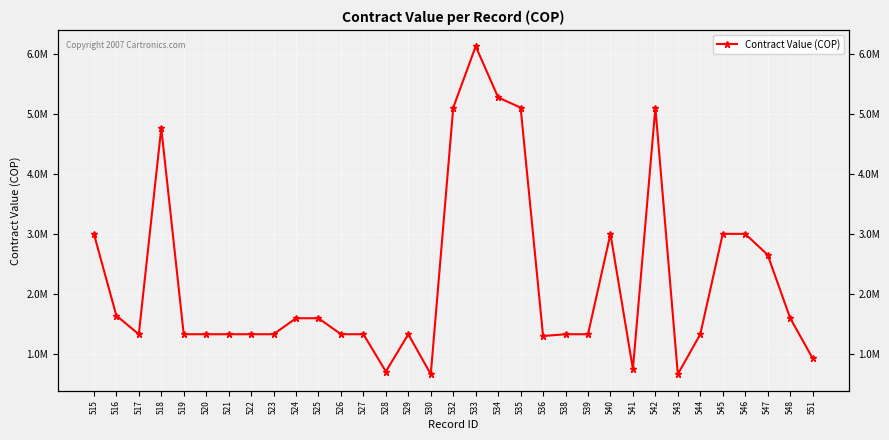

List the labels in order of value, largest first.

533, 534, 532, 535, 542, 518, 515, 540, 545, 546, 547, 516, 548, 524, 525, 517, 519, 520, 521, 522, 523, 526, 527, 529, 538, 539, 544, 536, 551, 541, 528, 543, 530